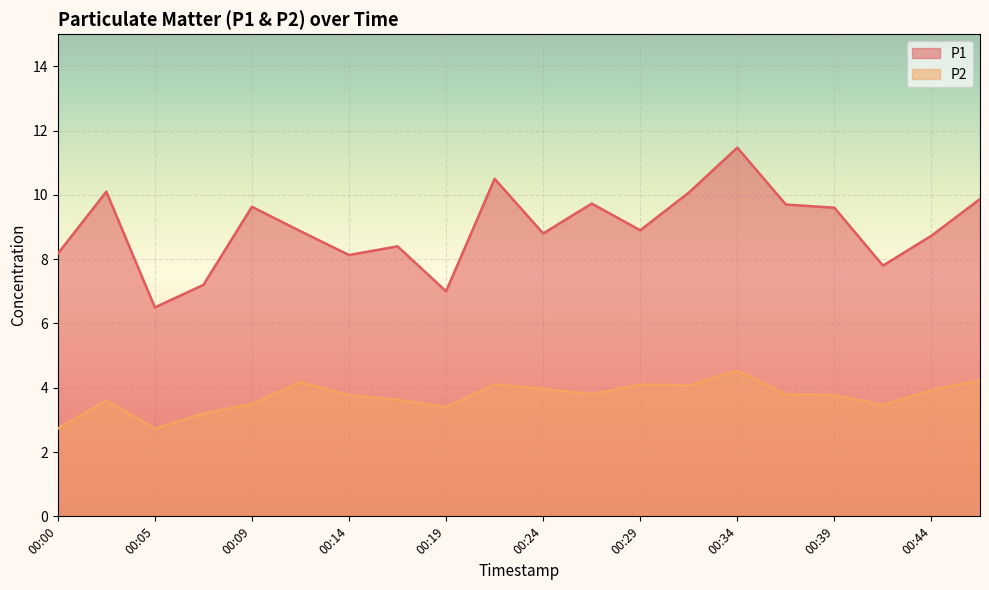

What value does the P2 series have at 00:41?

3.5